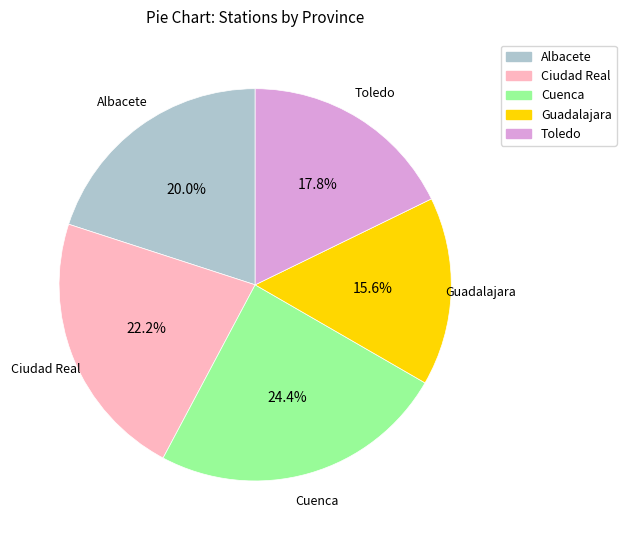

To the nearest percent, what is the combined percentage of Guadalajara and Toledo?

33%